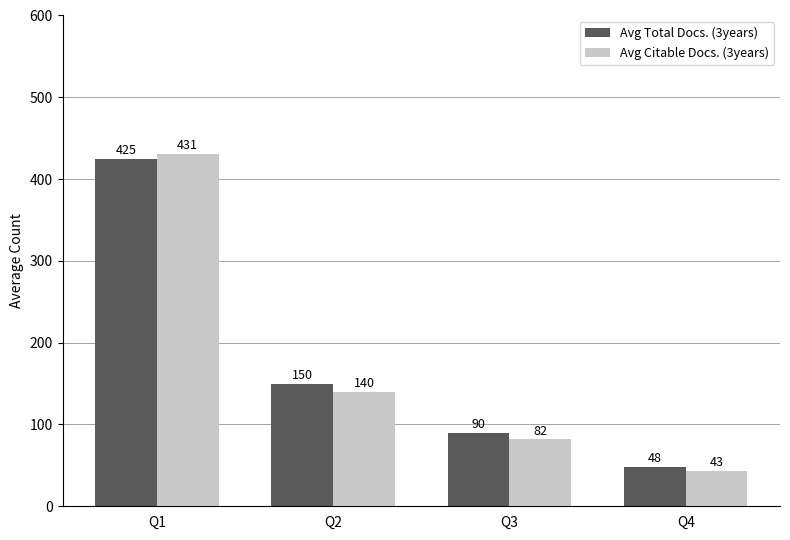

Rank the series by their average value, from lowest to highest.

Avg Citable Docs. (3years), Avg Total Docs. (3years)